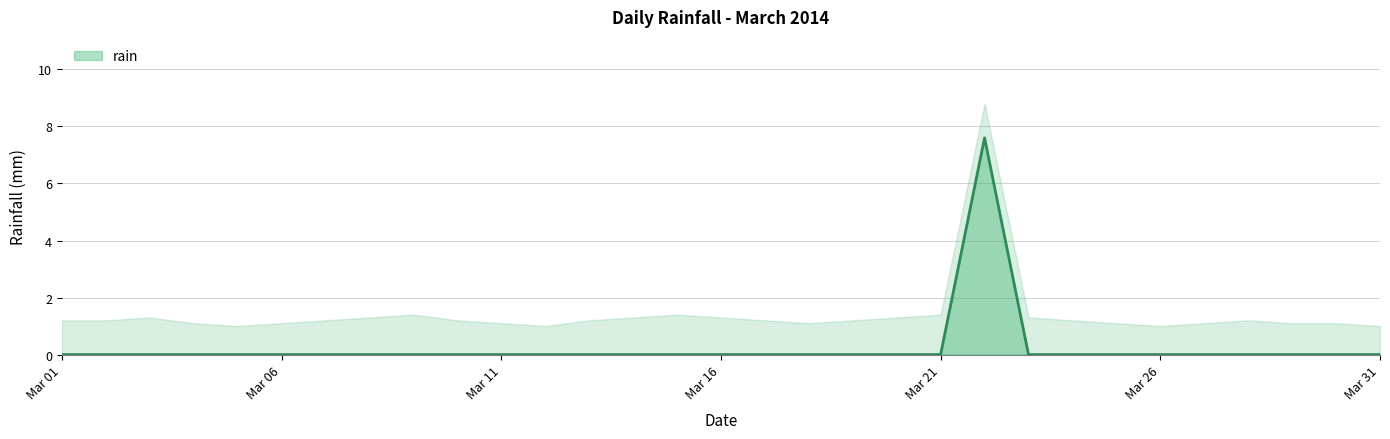

Is it true that rain equals 0.0 at Mar 16?

True